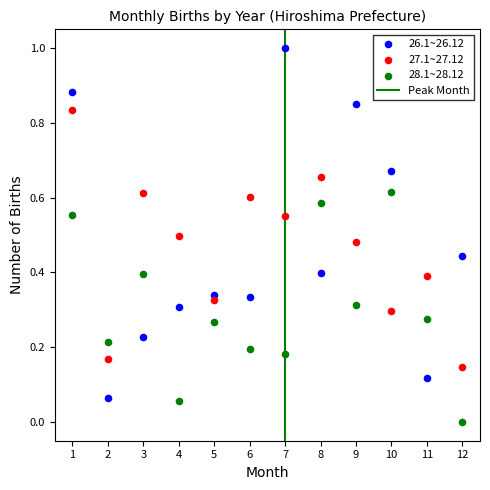

Which series reaches the maximum Y coordinate?

26.1~26.12